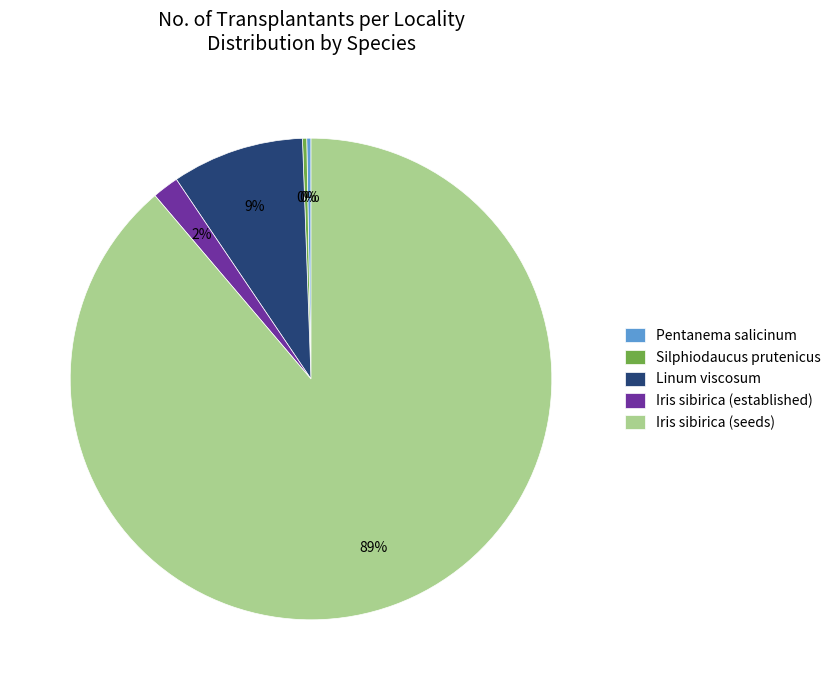

How many segments does this pie chart have?

5